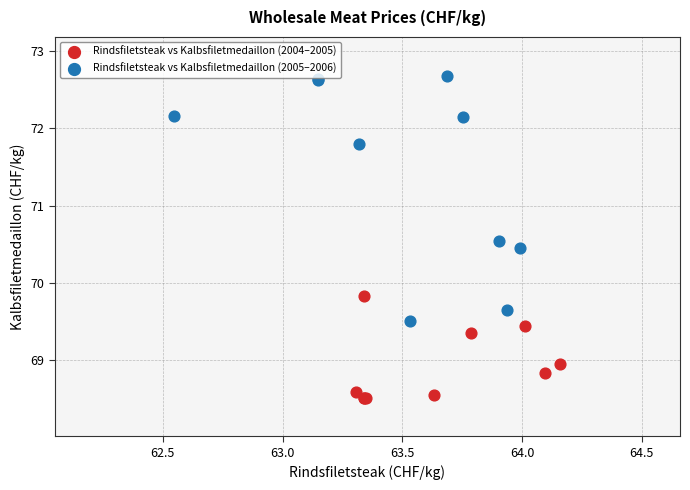

Which series has the largest Y range (max minus min)?

Rindsfiletsteak vs Kalbsfiletmedaillon (2005–2006)